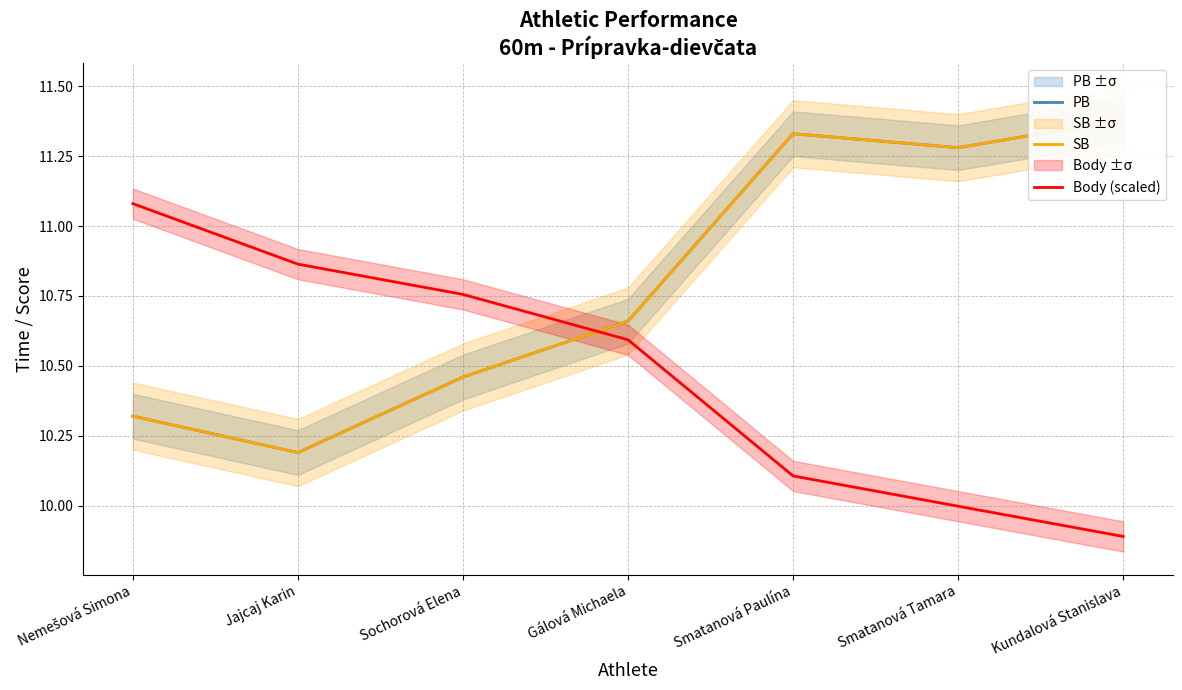

Is the value of SB at Sochorová Elena greater than the value of Body (scaled) at Kundalová Stanislava?

Yes